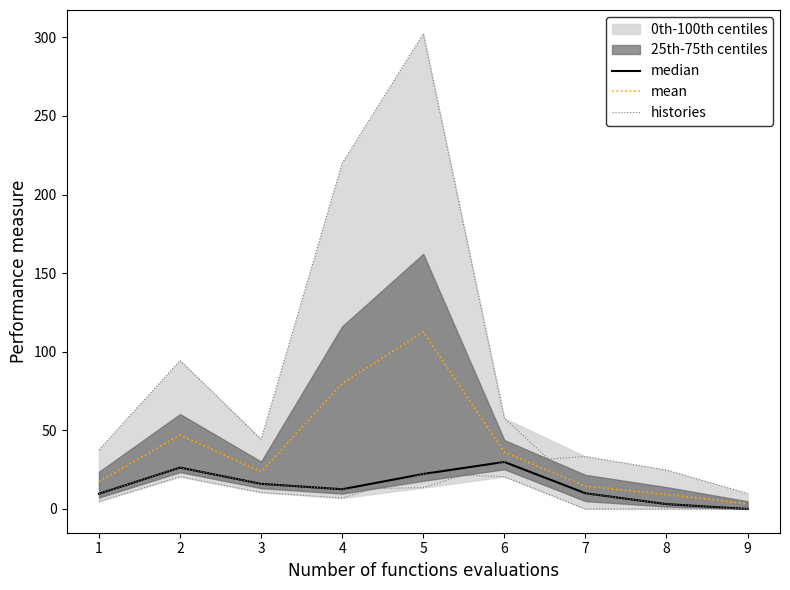

Reading left to right, list all the values displayed in this chart.

median: 1=9.7	2=26.3	3=16.0	4=12.5	5=22.3	6=29.9	7=10.0	8=3.1	9=0.0
mean: 1=17.4	2=47.1	3=23.6	4=79.8	5=112.7	6=36.1	7=14.5	8=9.3	9=3.3
histories: 1=9.7	2=26.3	3=16.0	4=12.5	5=13.6	6=29.9	7=33.4	8=24.7	9=9.8